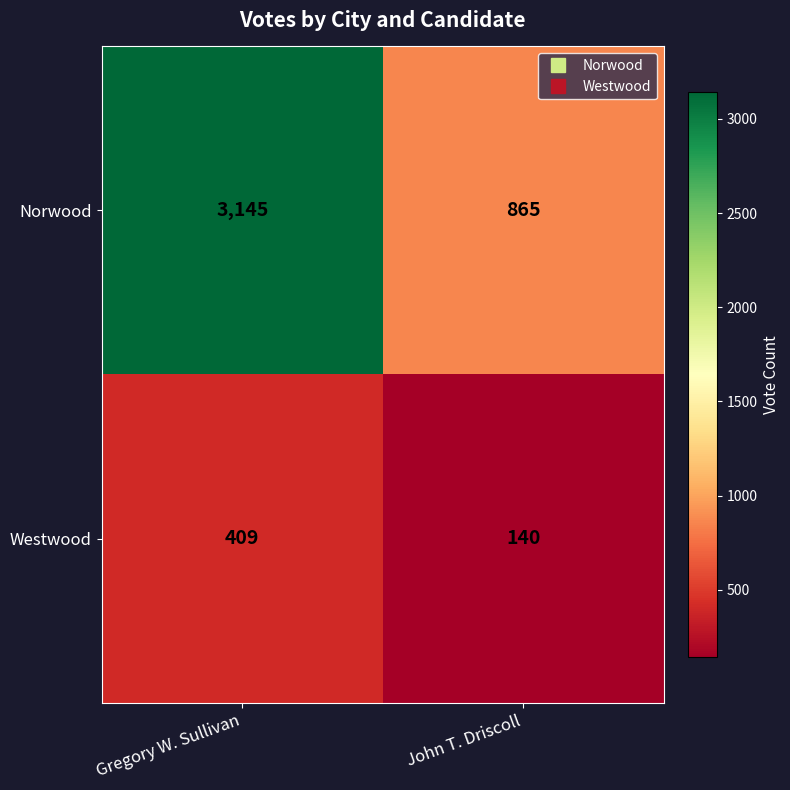

At John T. Driscoll, list the series in order from largest to smallest.

Norwood, Westwood